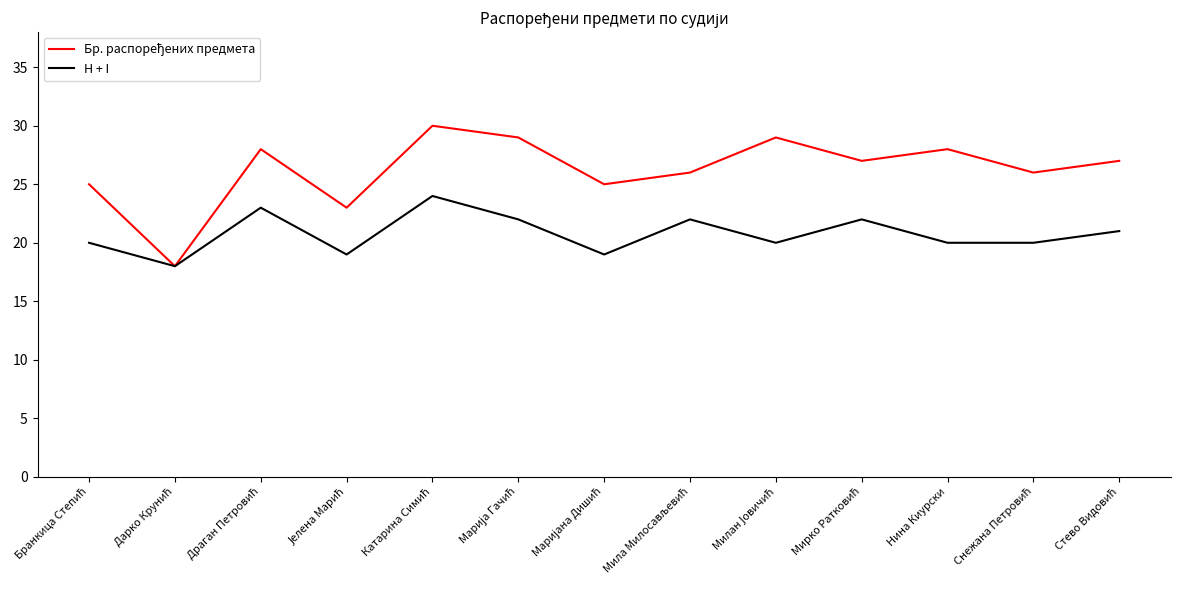

What is the maximum value for H + I?

24